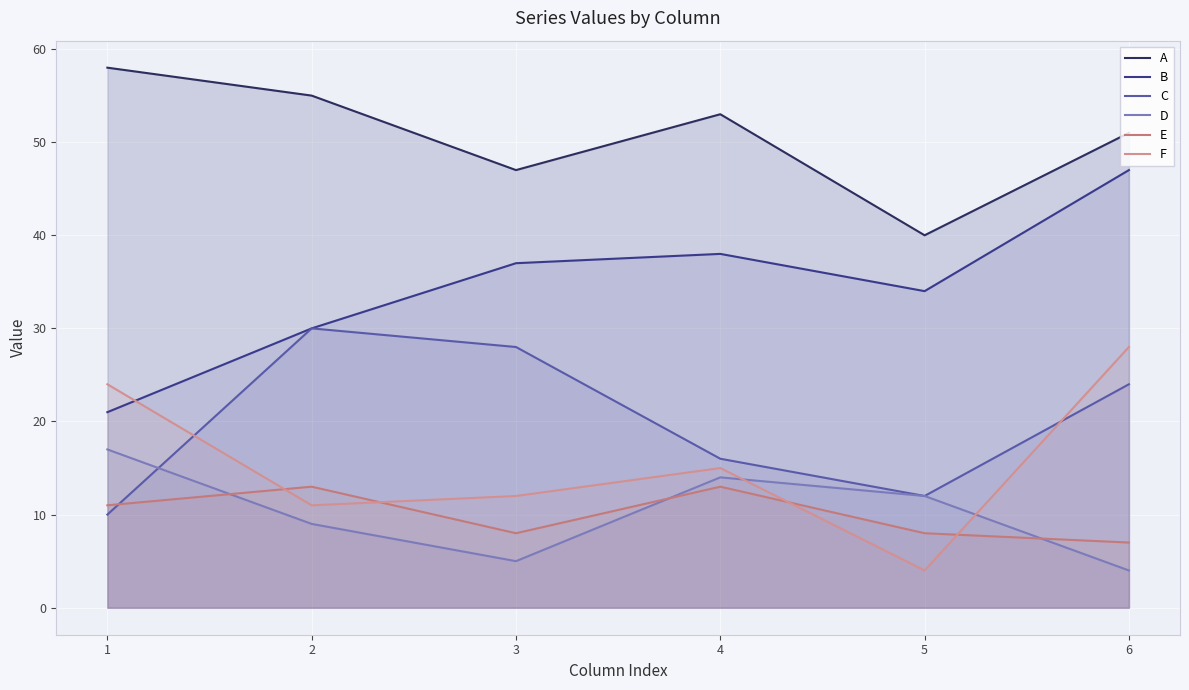

Reading right to left, list all the values displayed in this chart.

A: 6=51	5=40	4=53	3=47	2=55	1=58
B: 6=47	5=34	4=38	3=37	2=30	1=21
C: 6=24	5=12	4=16	3=28	2=30	1=10
D: 6=4	5=12	4=14	3=5	2=9	1=17
E: 6=7	5=8	4=13	3=8	2=13	1=11
F: 6=28	5=4	4=15	3=12	2=11	1=24